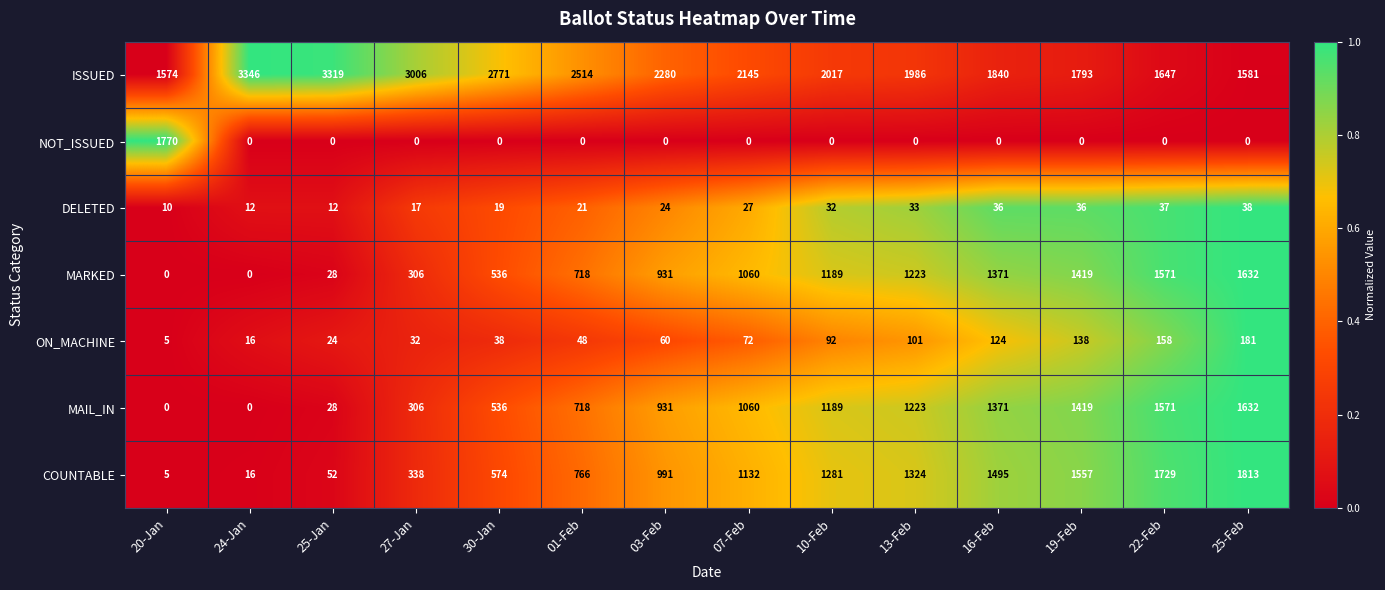

Rank the categories by ISSUED value from lowest to highest.

20-Jan, 25-Feb, 22-Feb, 19-Feb, 16-Feb, 13-Feb, 10-Feb, 07-Feb, 03-Feb, 01-Feb, 30-Jan, 27-Jan, 25-Jan, 24-Jan